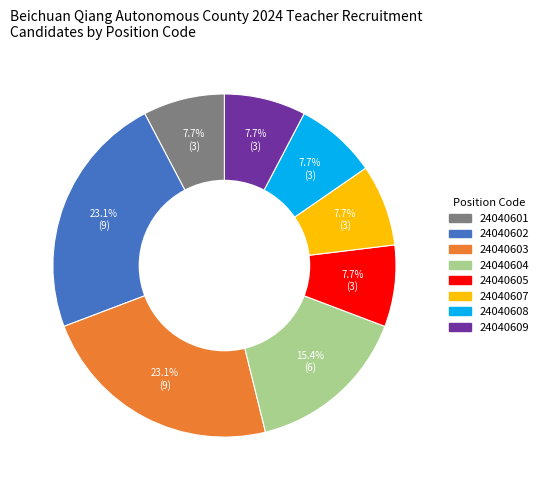

Does any single category account for the majority?

No